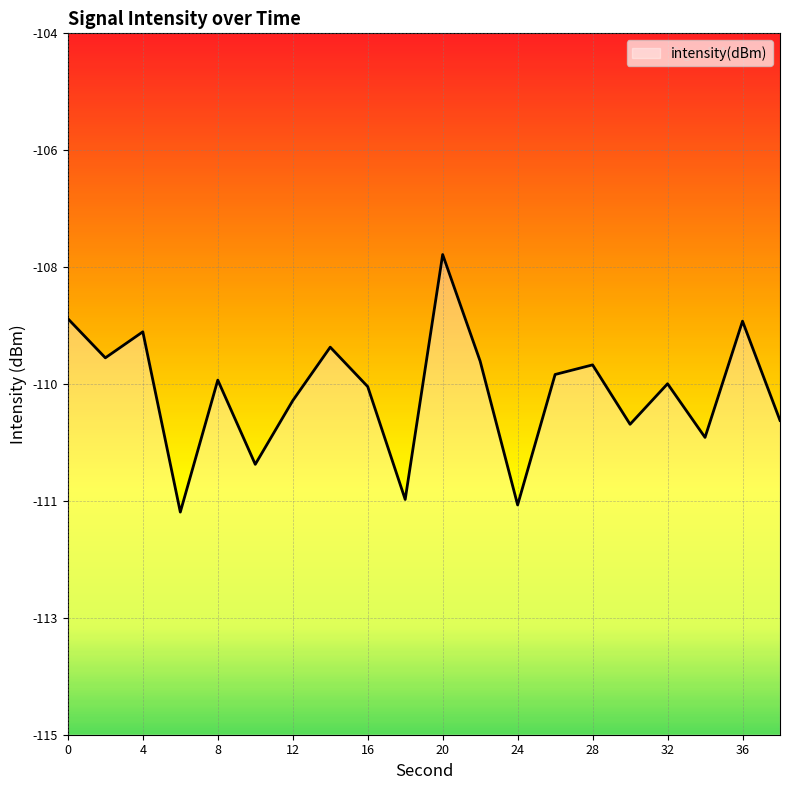

What is the difference between the maximum and minimum values?

4.0